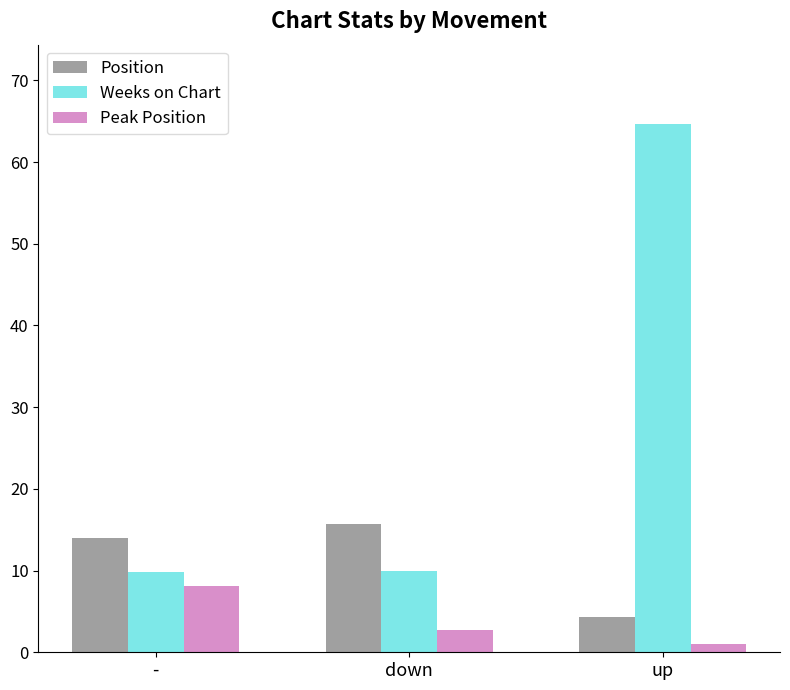

How many data points does each series have?

3